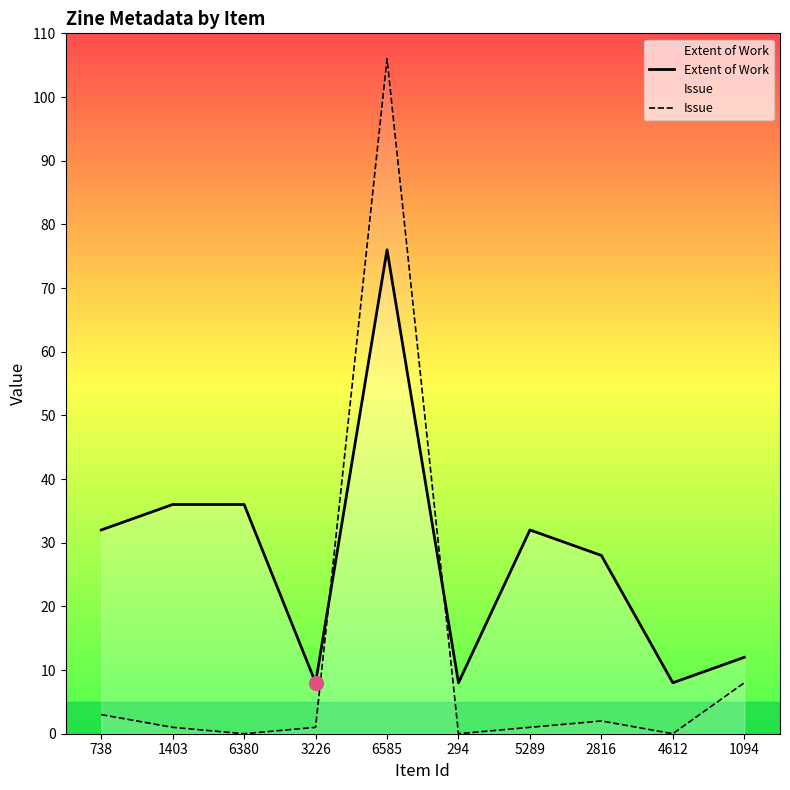

Reading left to right, transcribe all the data shown in this chart.

Extent of Work: 738=32	1403=36	6380=36	3226=8	6585=76	294=8	5289=32	2816=28	4612=8	1094=12
Issue: 738=3	1403=1	6380=0	3226=1	6585=106	294=0	5289=1	2816=2	4612=0	1094=8